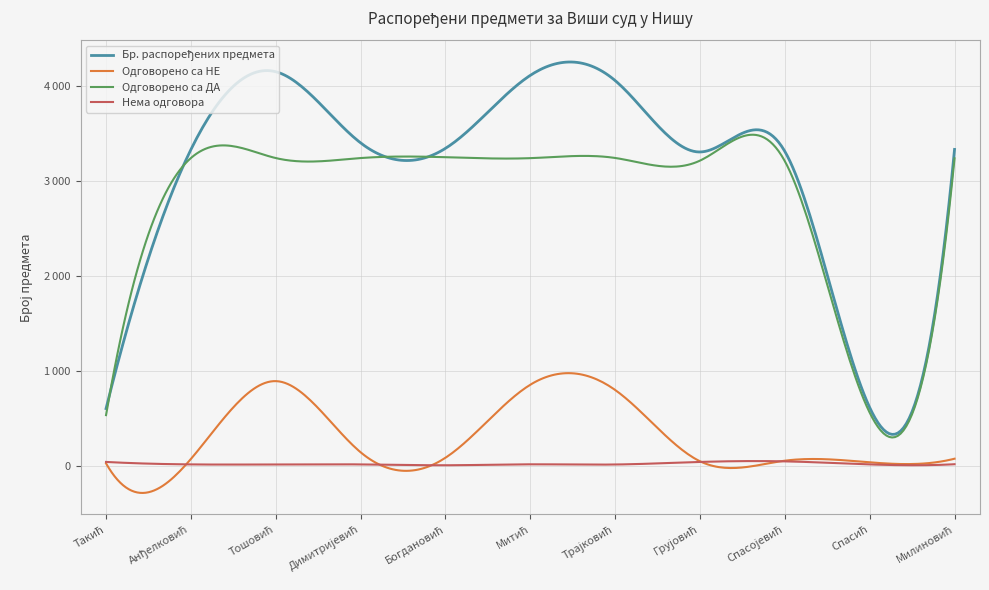

Is this an area chart (filled region under the line)?

No